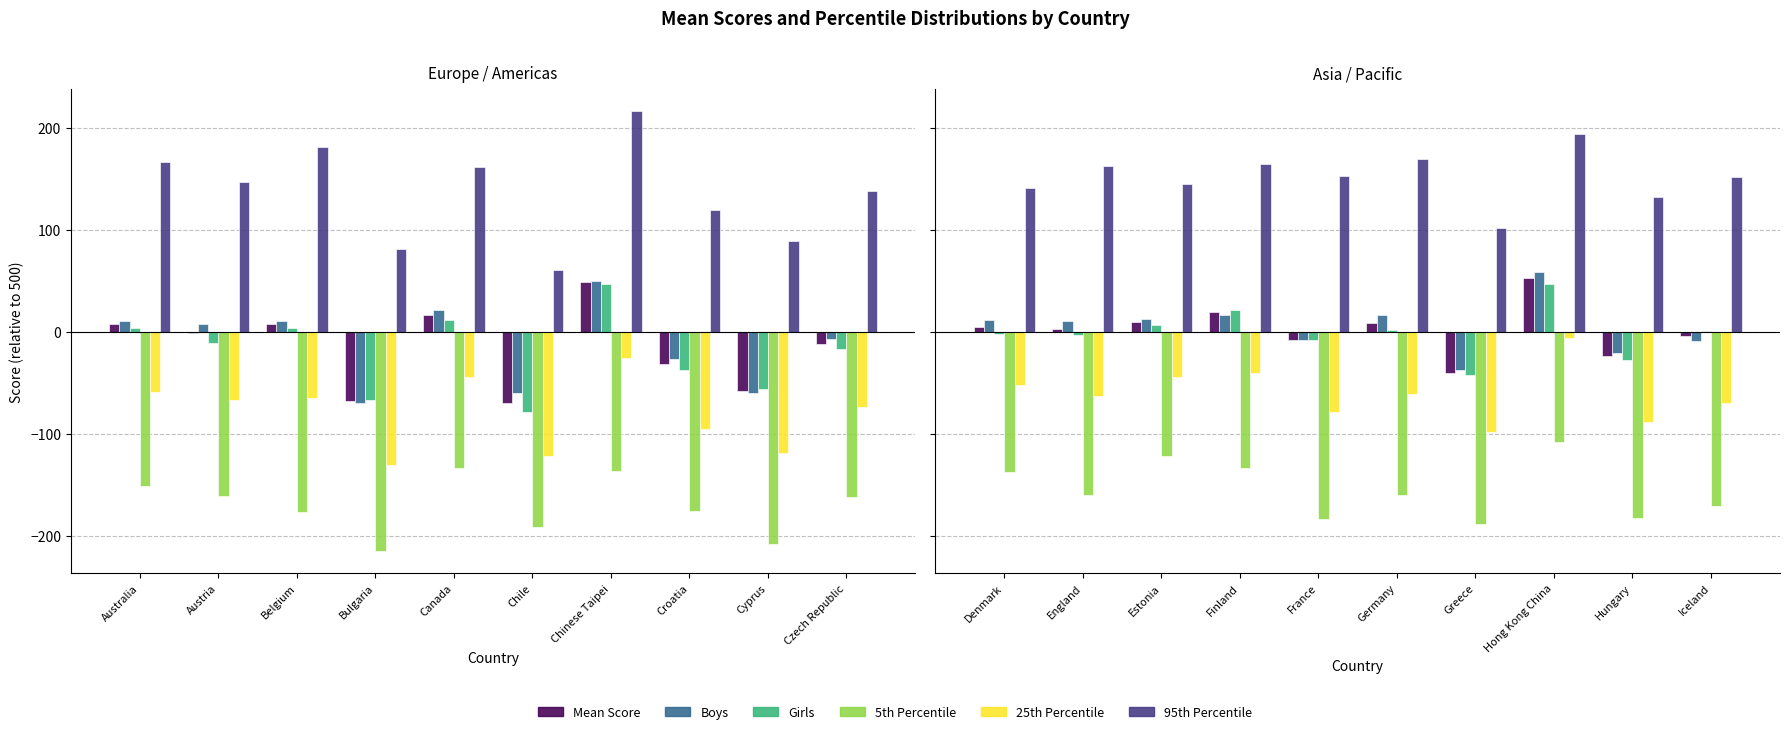

What are all the series names shown in the legend?

Mean Score, Boys, Girls, 5th Percentile, 25th Percentile, 95th Percentile